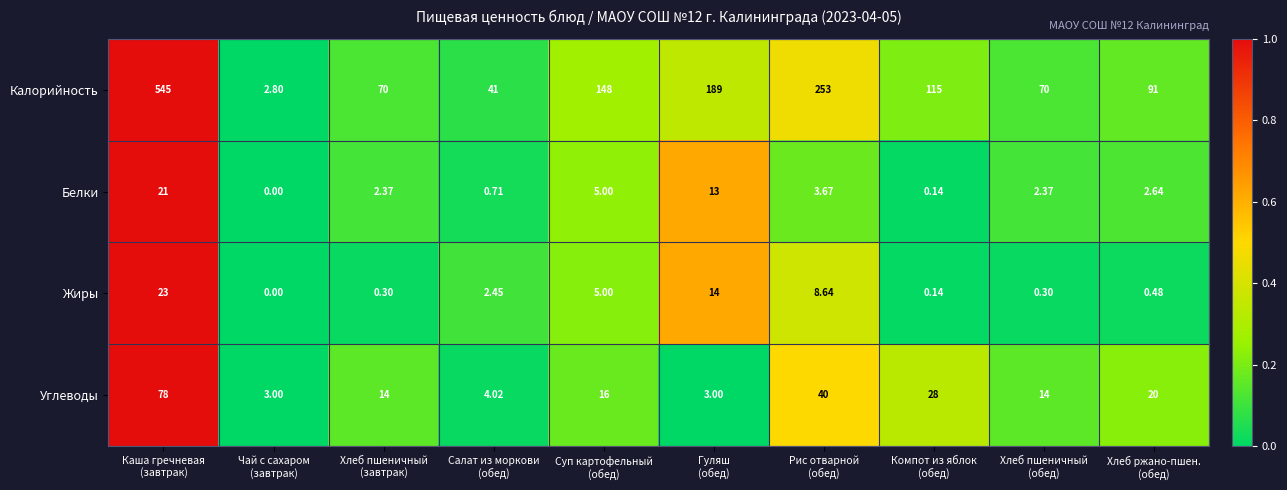

At which category is the sum across all series the highest?

Каша гречневая
(завтрак)